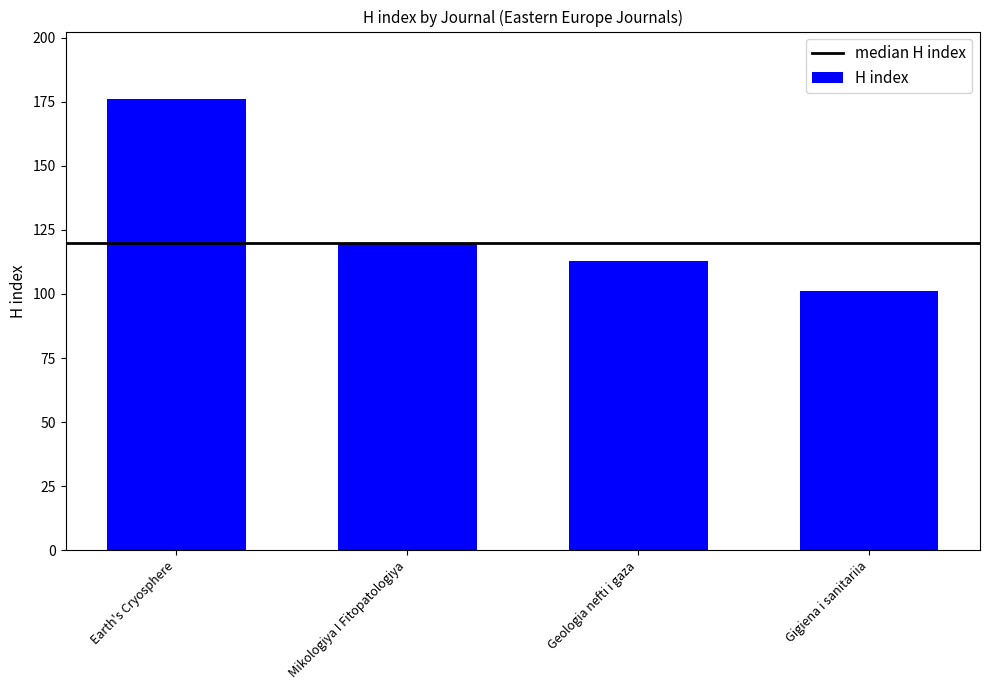

What is the smallest value displayed?

101